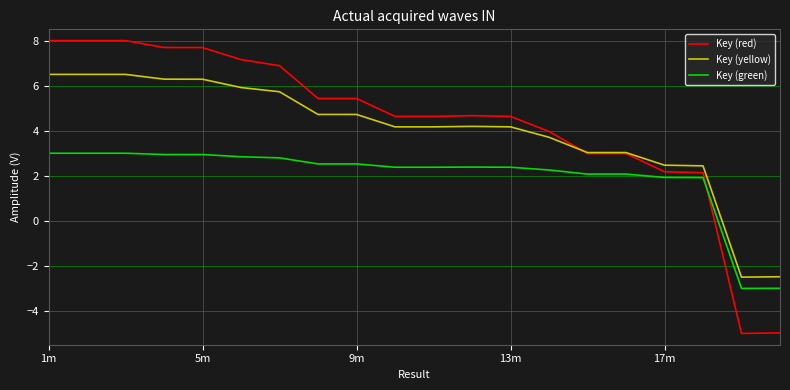

What is the highest value of the Key (green) series?

3.0